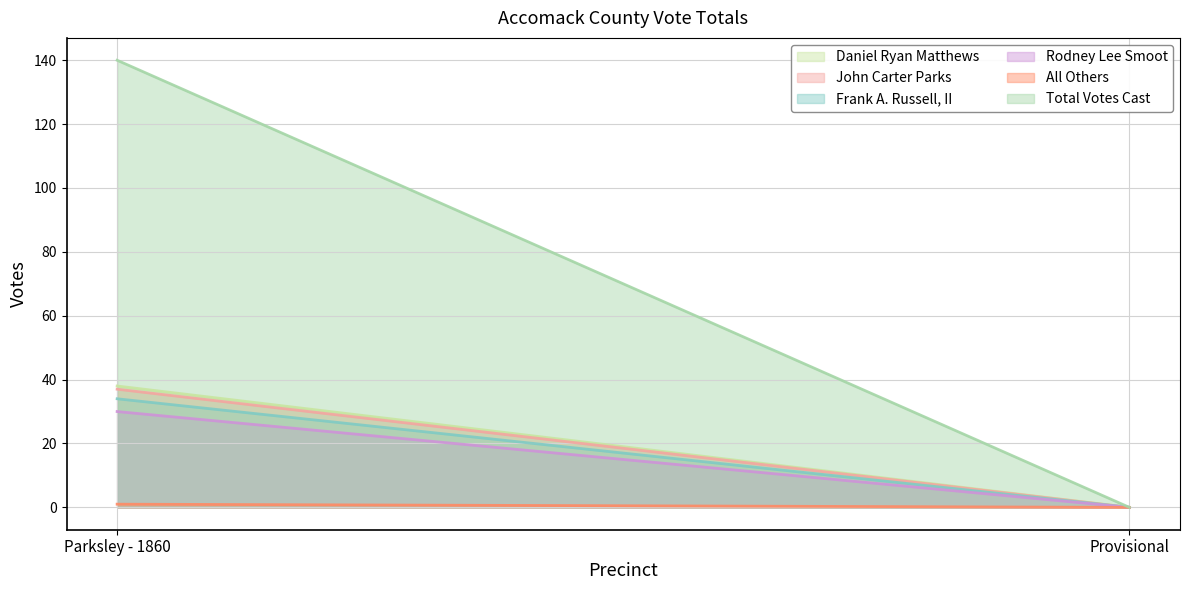

What is the sum of all Daniel Ryan Matthews values?

38